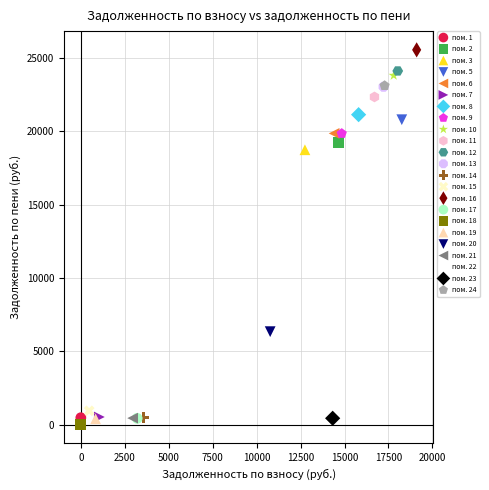

What are all the series names shown in the legend?

пом. 1, пом. 2, пом. 3, пом. 5, пом. 6, пом. 7, пом. 8, пом. 9, пом. 10, пом. 11, пом. 12, пом. 13, пом. 14, пом. 15, пом. 16, пом. 17, пом. 18, пом. 19, пом. 20, пом. 21, пом. 22, пом. 23, пом. 24